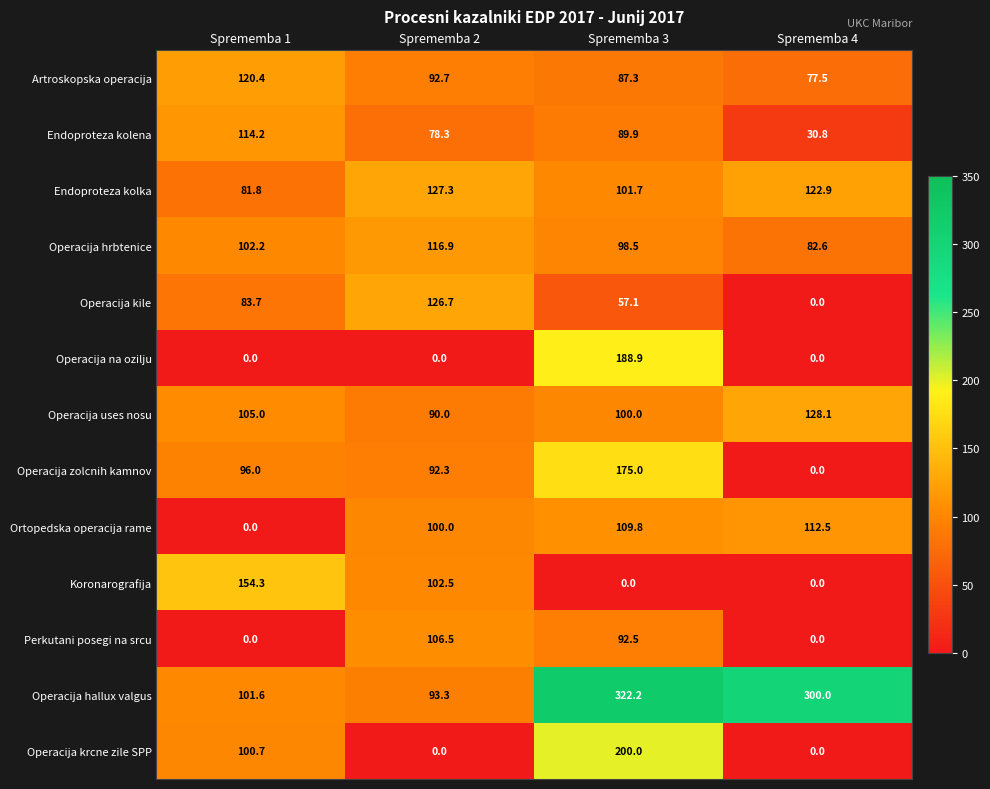

The value of Perkutani posegi na srcu at Sprememba 1 is 0.0. True or false?

True